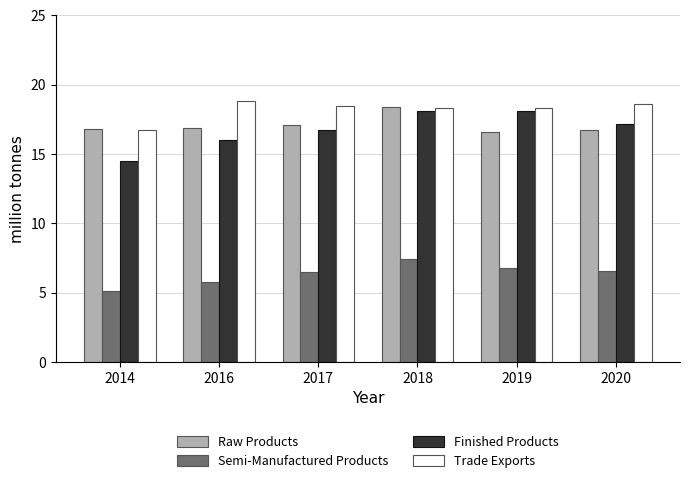

What is the minimum value shown in the chart?

5.1